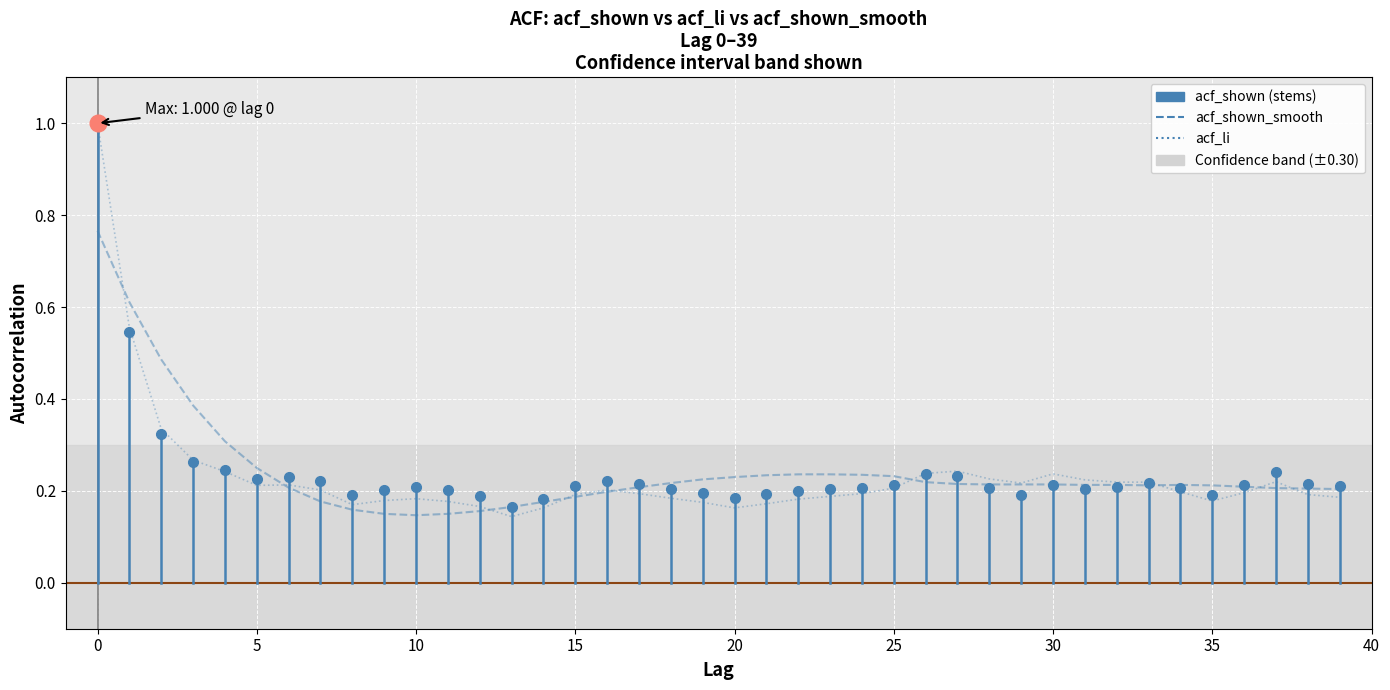

The value of acf_li at 10 is 0.2. True or false?

True